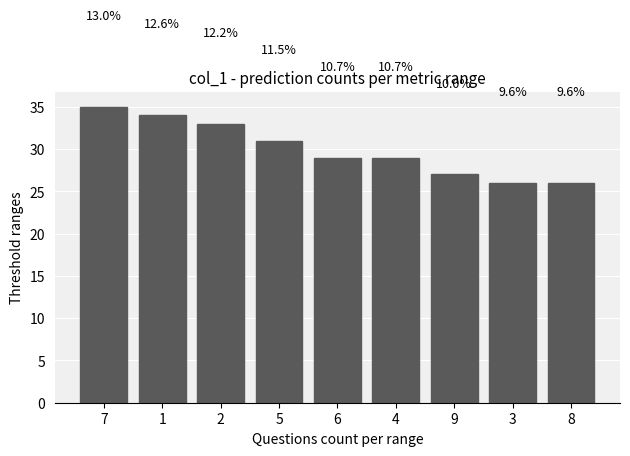

Reading left to right, extract all data points from this chart.

7=35	1=34	2=33	5=31	6=29	4=29	9=27	3=26	8=26